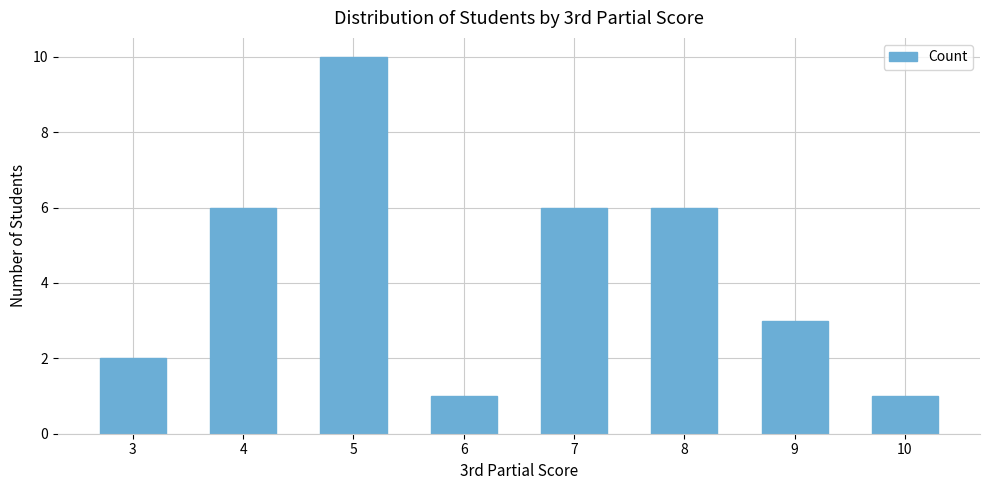

What is the average value?

4